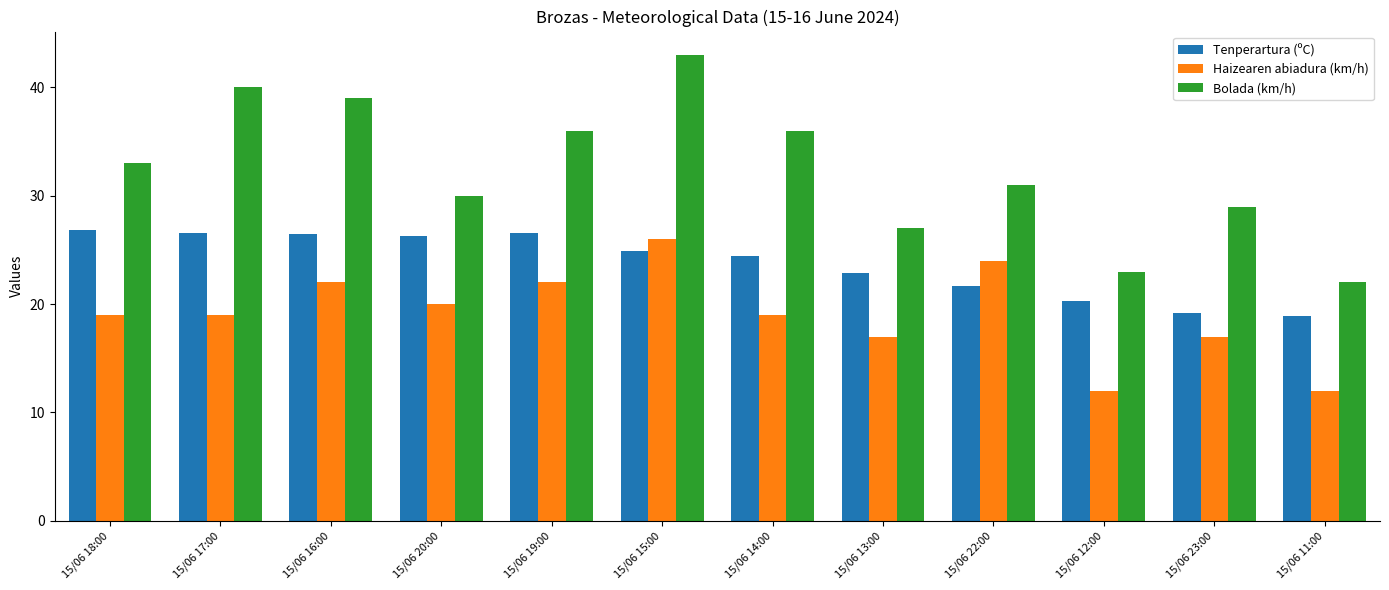

What is the difference between the maximum and minimum values in the Bolada (km/h) series?

21.0